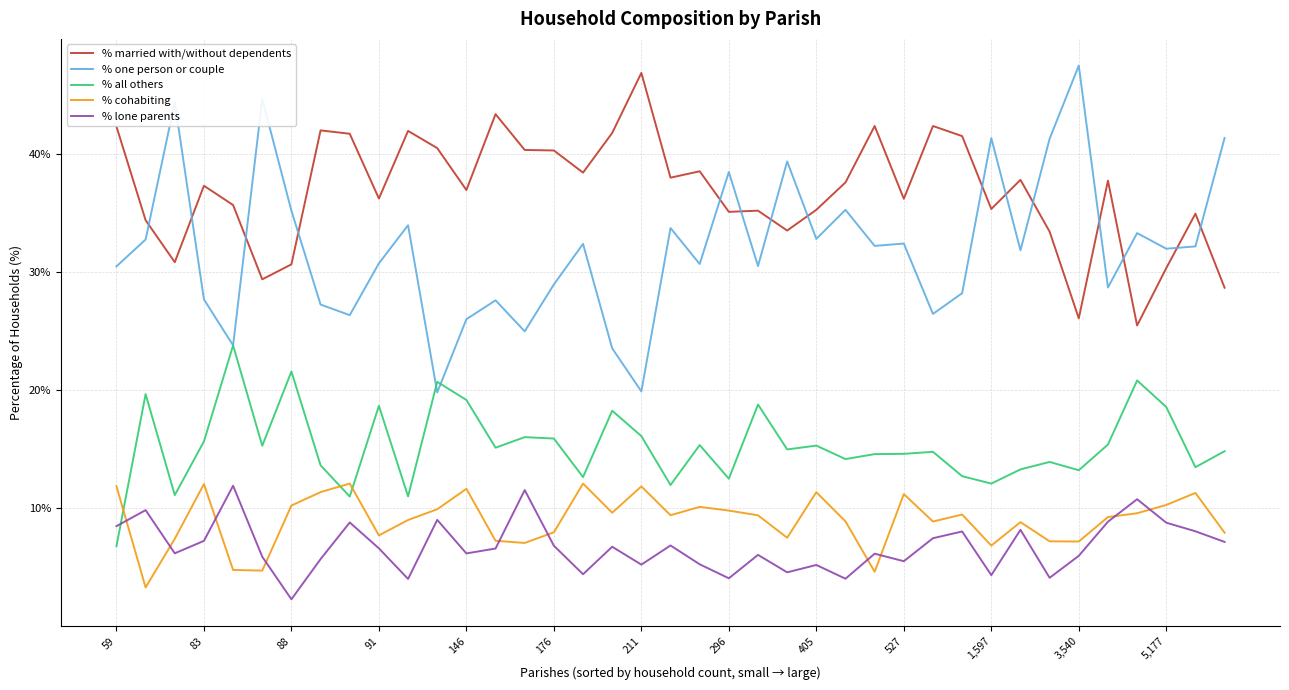

Which series has the widest spread of values?

% one person or couple